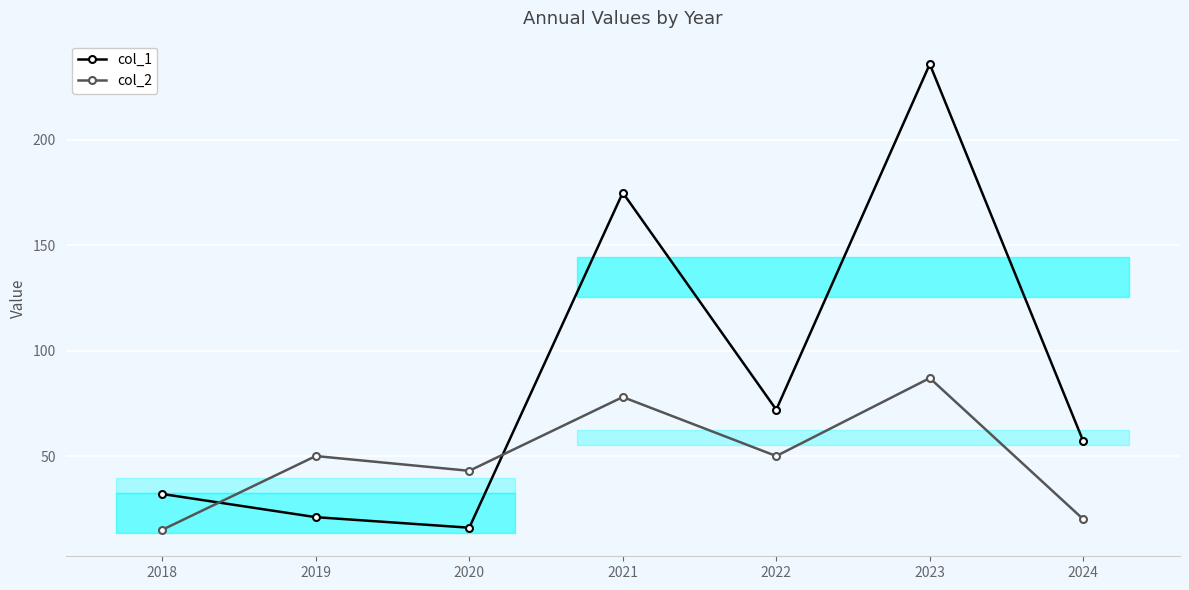

What is the difference between the col_1 values at 2018 and 2023?

204